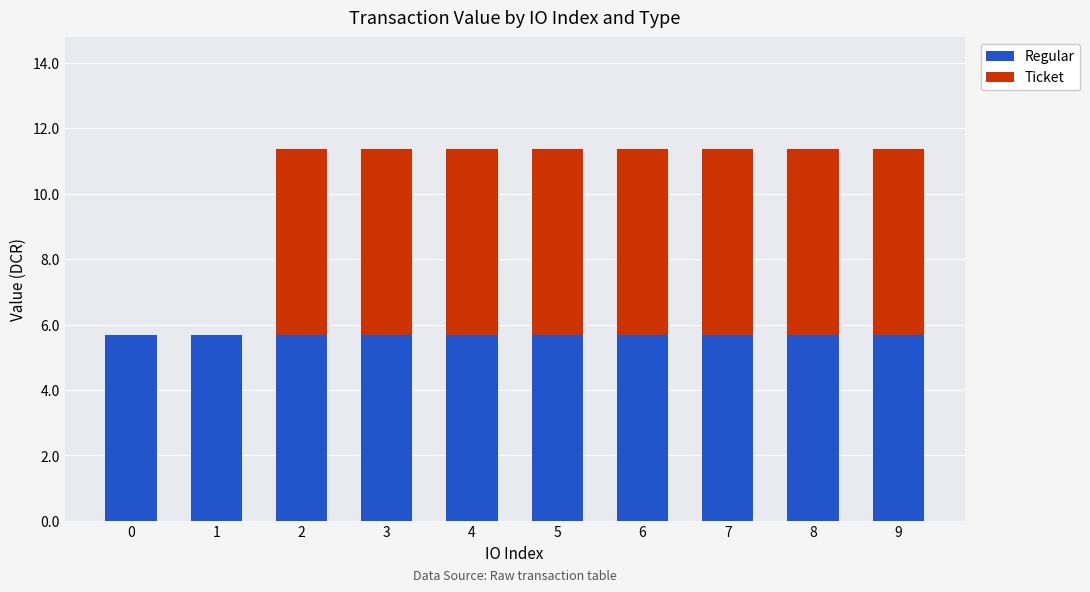

Reading left to right, transcribe the values for Regular.

0=5.7	1=5.7	2=5.7	3=5.7	4=5.7	5=5.7	6=5.7	7=5.7	8=5.7	9=5.7